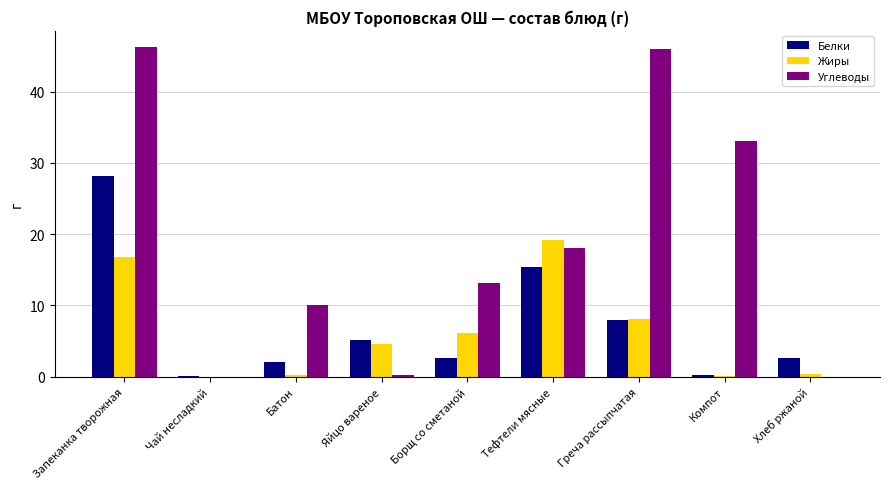

The value of Углеводы at Запеканка творожная is 24.7. True or false?

False